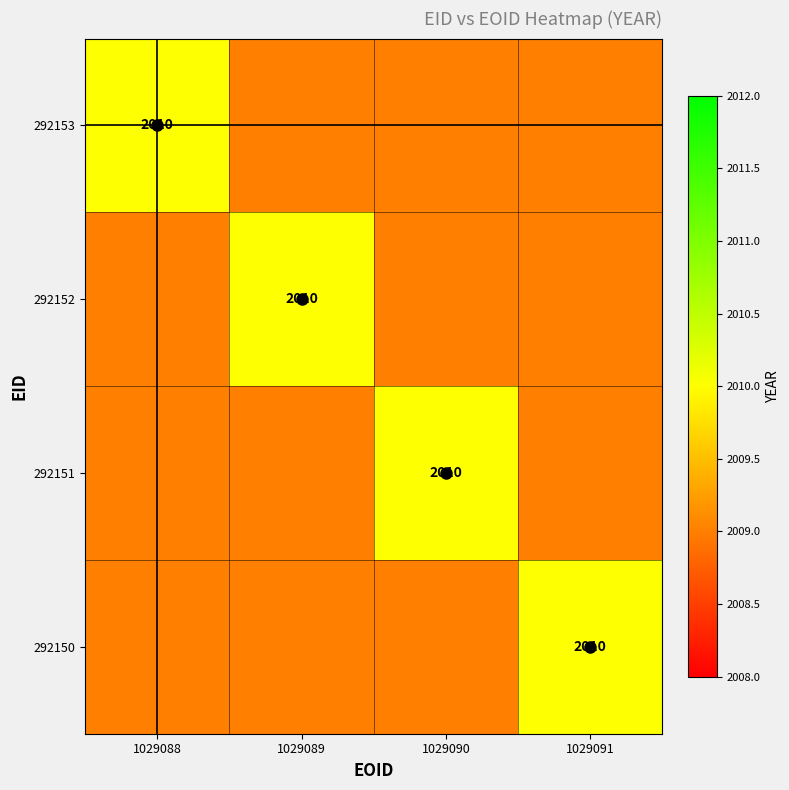

The value of 292152 at 1029089 is 866. True or false?

False